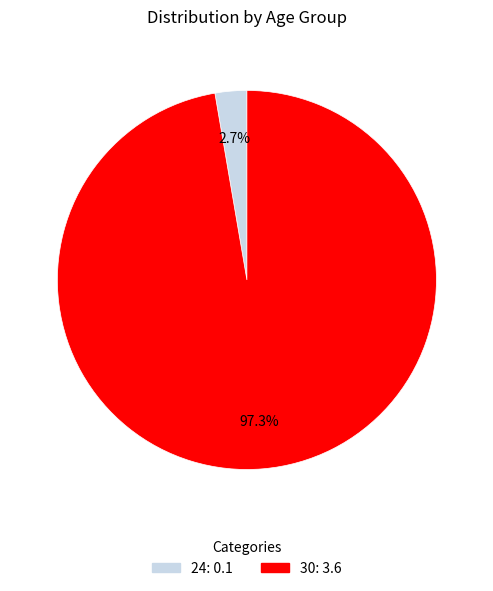

Count the number of slices in the pie.

2